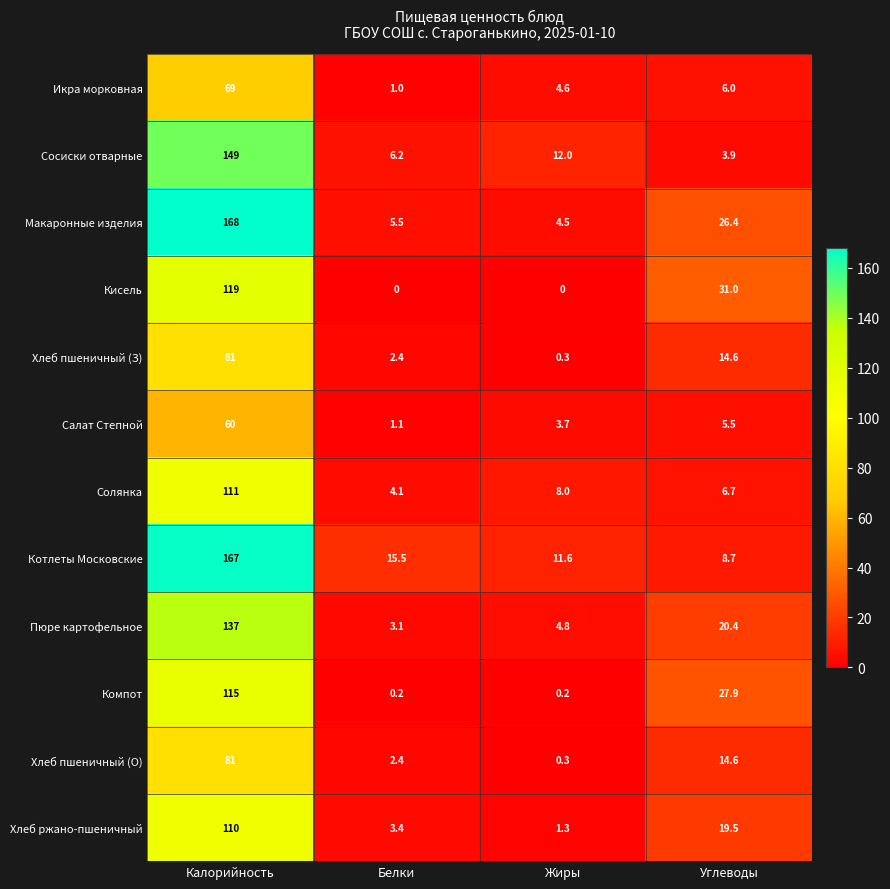

Is it true that Сосиски отварные equals 80.4 at Калорийность?

False